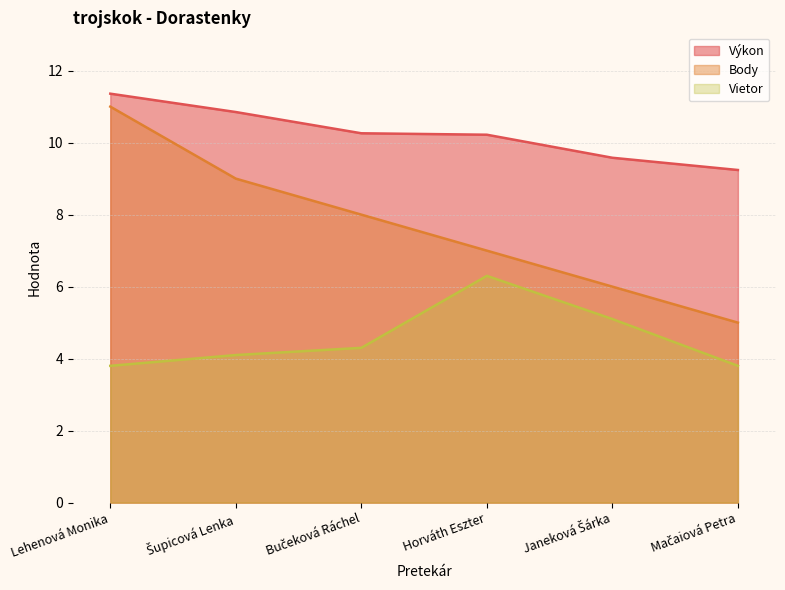

What are all the series names shown in the legend?

Výkon, Body, Vietor